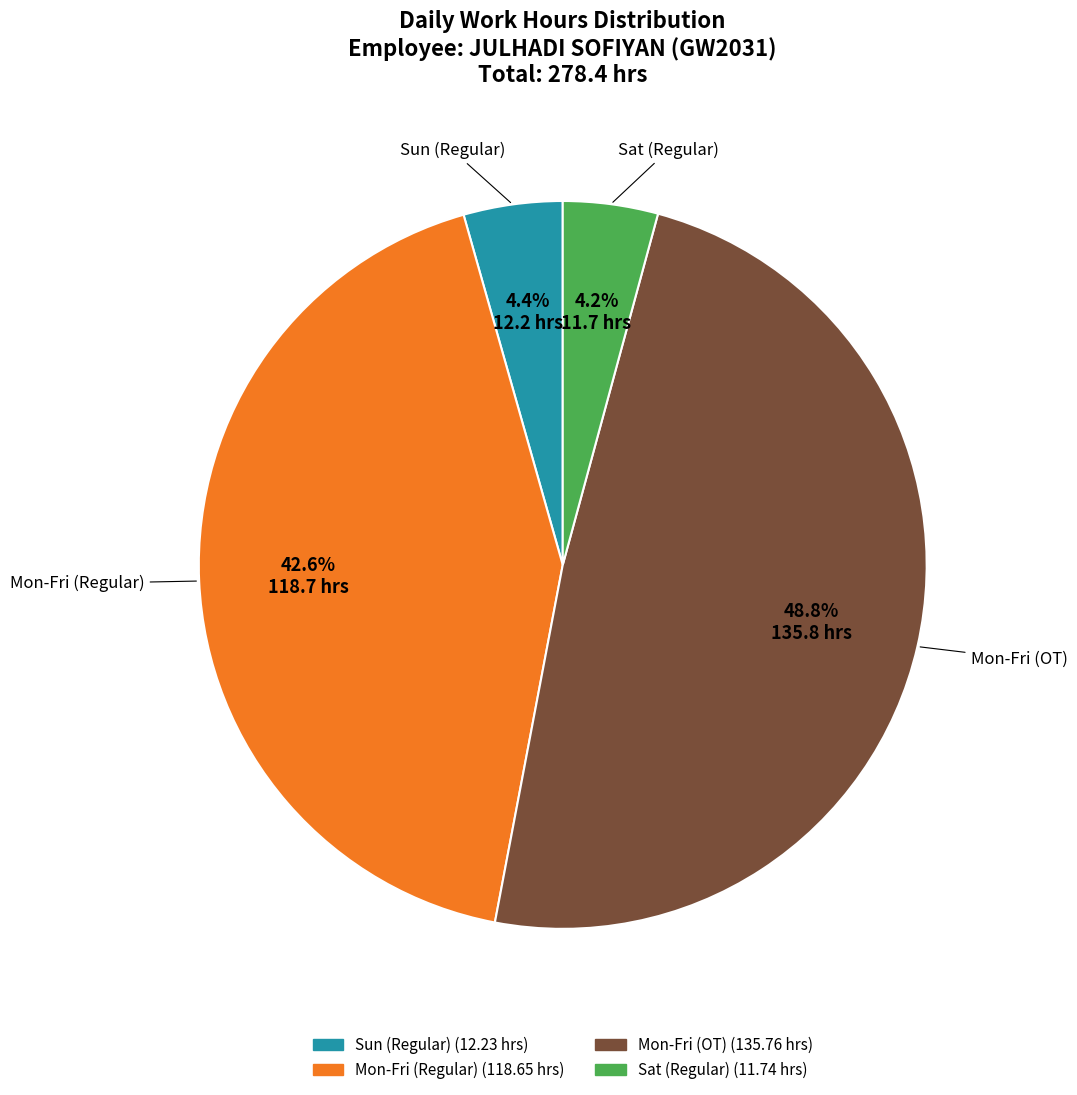

Does any single category account for the majority?

No